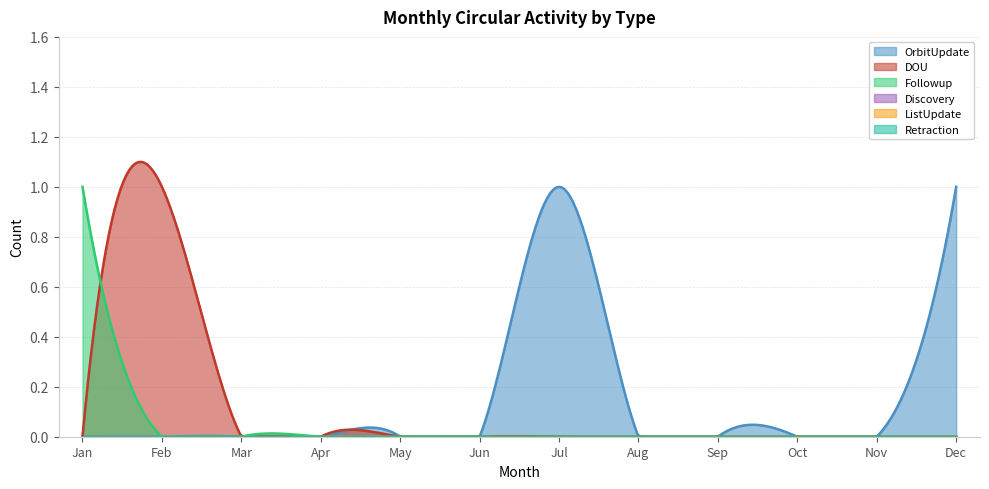

True or false: Followup has a value of 0 at Oct.

False